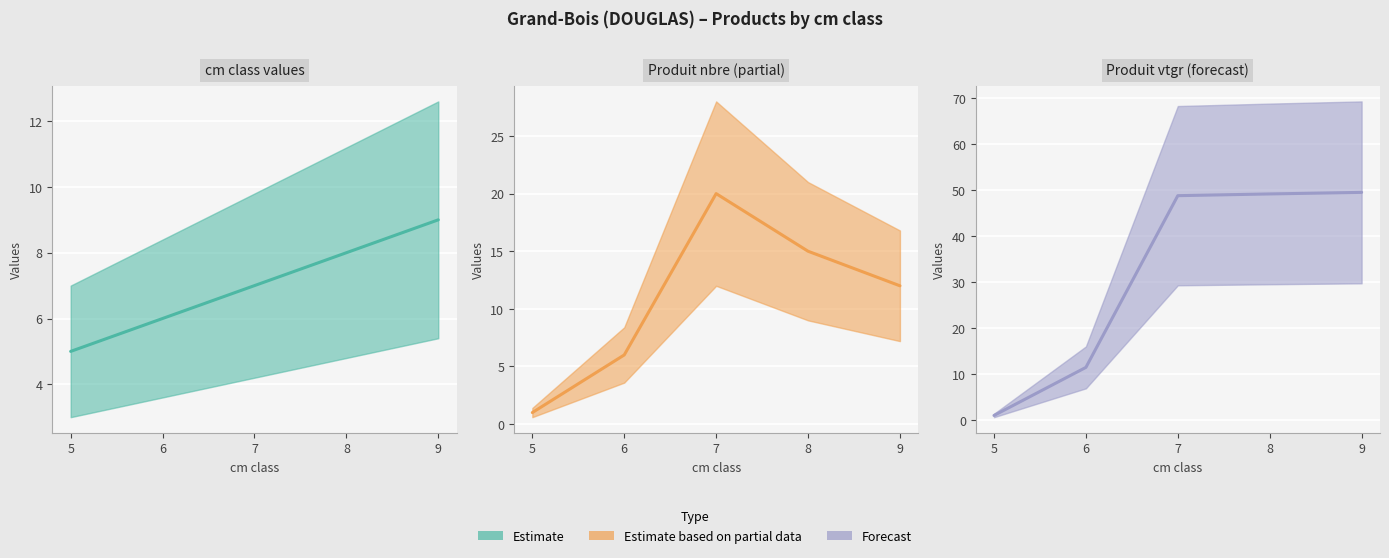

What is the value of the cm class values (mid) point at the 5th from the left?

9.0